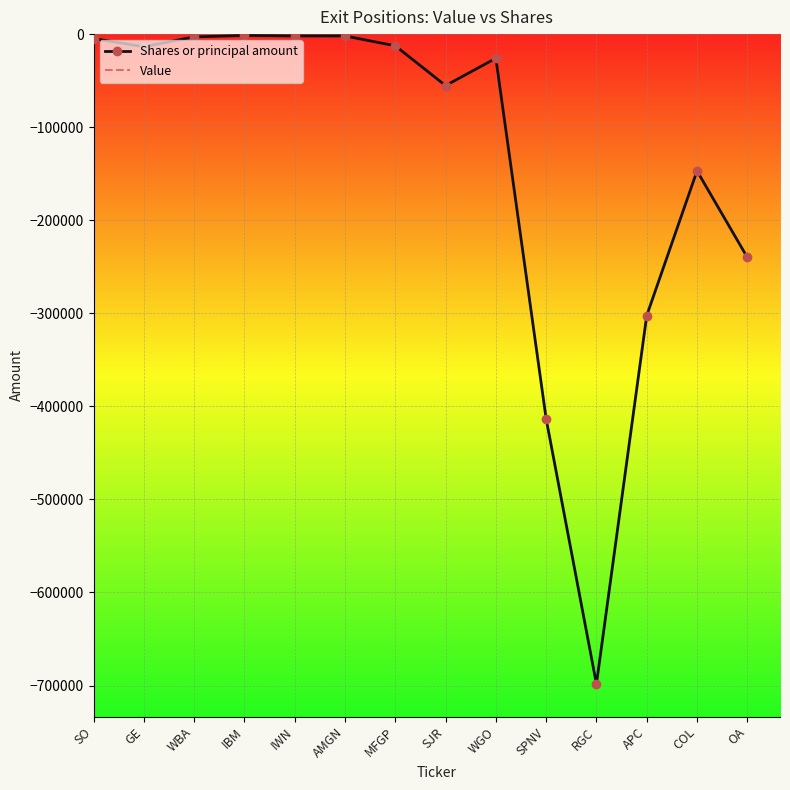

Rank the series at SPNV from highest to lowest value.

Value, Shares or principal amount